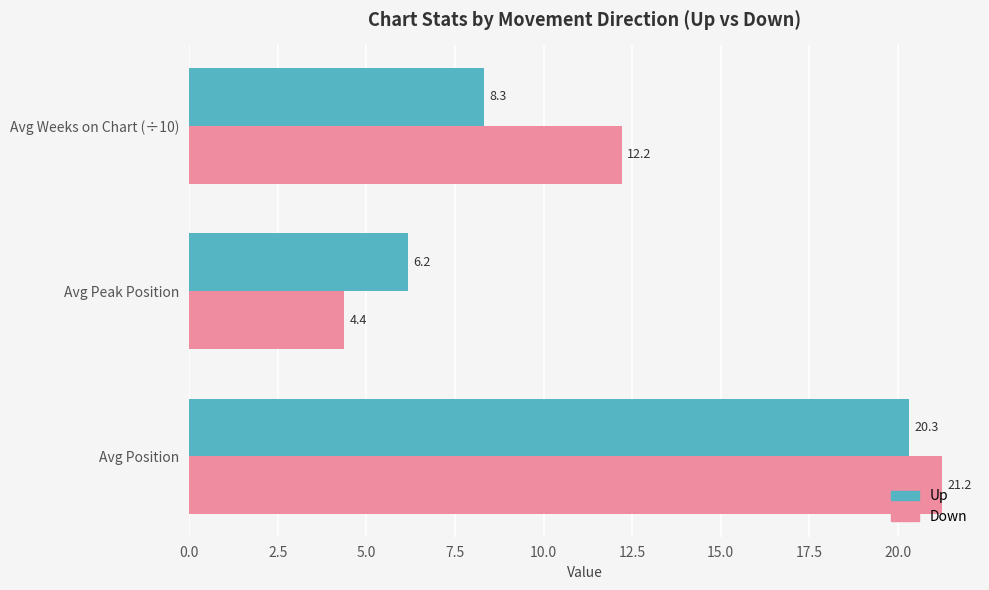

The Down series shows 4.4 at Avg Peak Position. True or false?

True